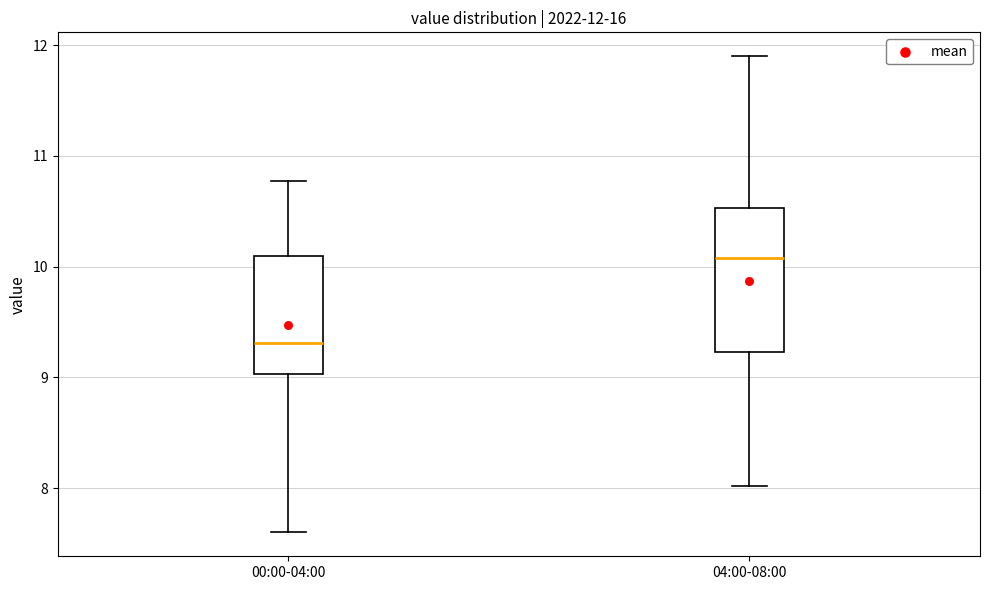

Which box has the lowest median line?

00:00-04:00